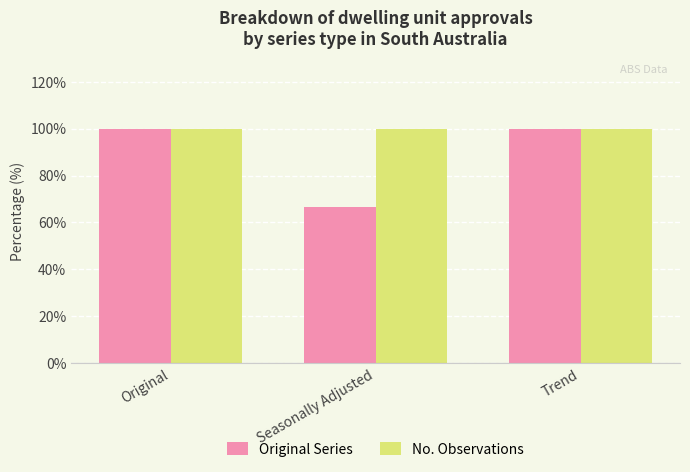

Reading right to left, what are all the values shown in this chart?

Original Series: Trend=100.0	Seasonally Adjusted=66.7	Original=100.0
No. Observations: Trend=100.0	Seasonally Adjusted=100.0	Original=100.0